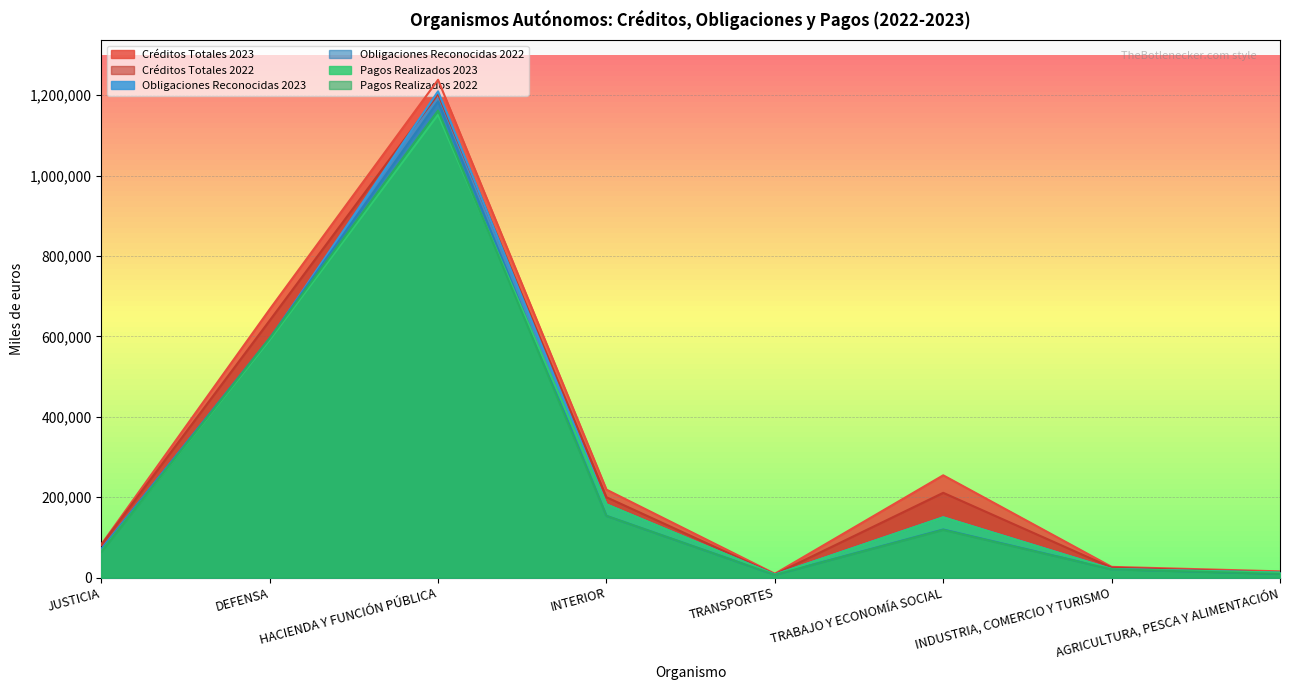

What is the sum of the Obligaciones Reconocidas 2023 values at INTERIOR and DEFENSA?

774432